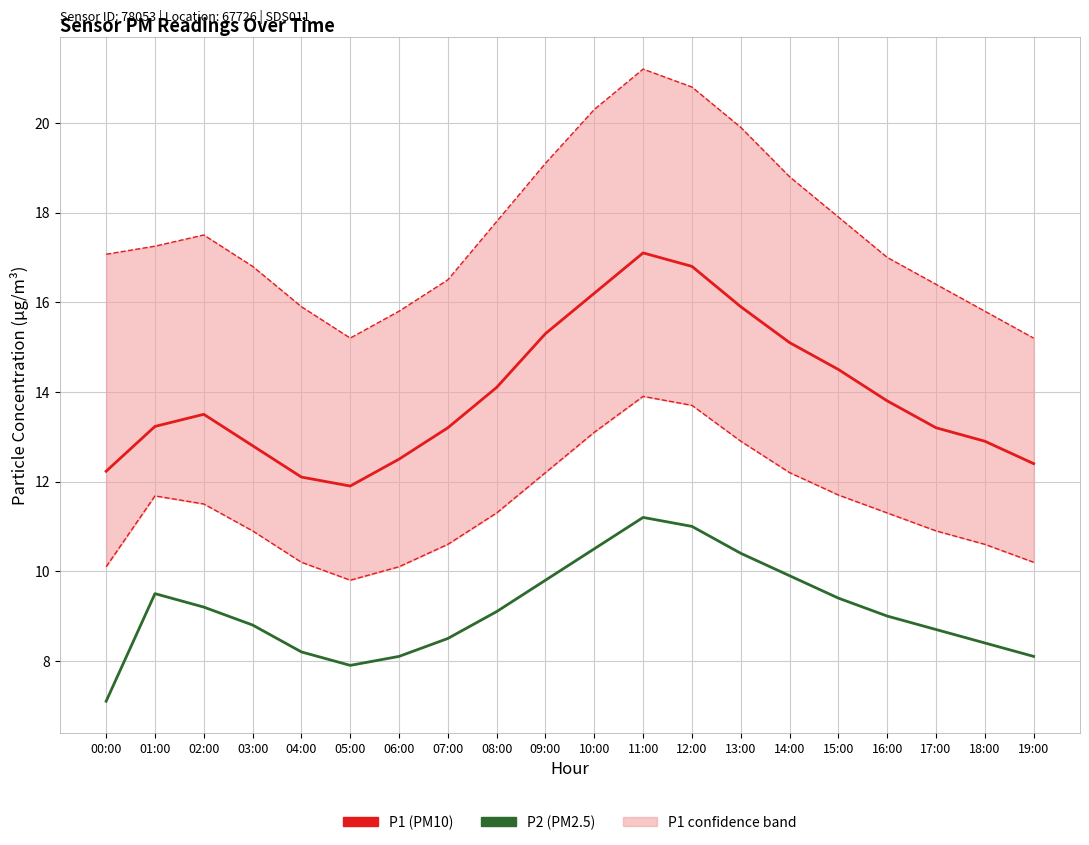

What position from the left is 04:00?

5